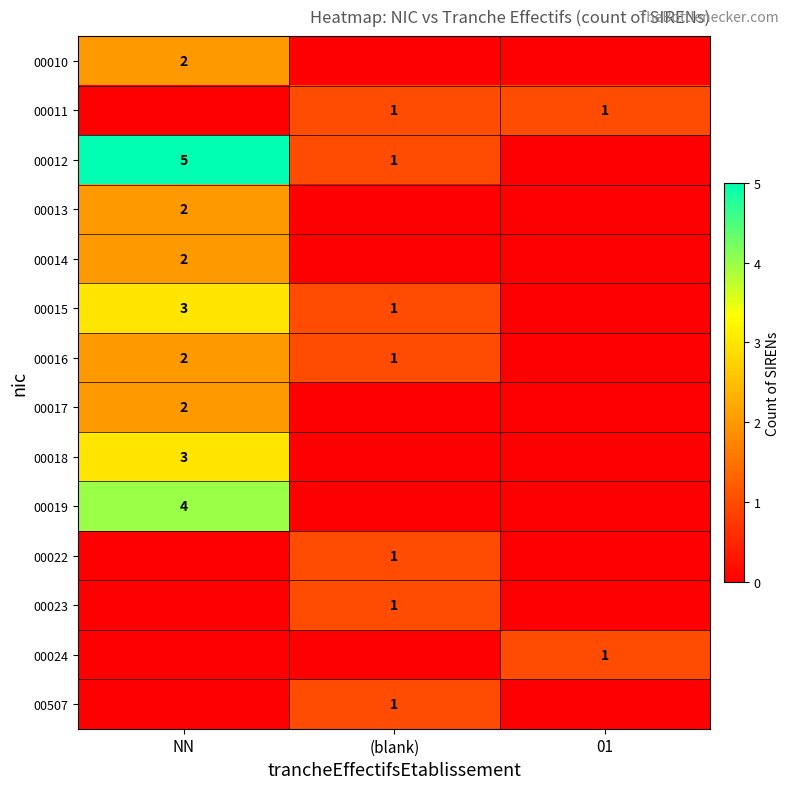

What is the greatest value displayed?

5